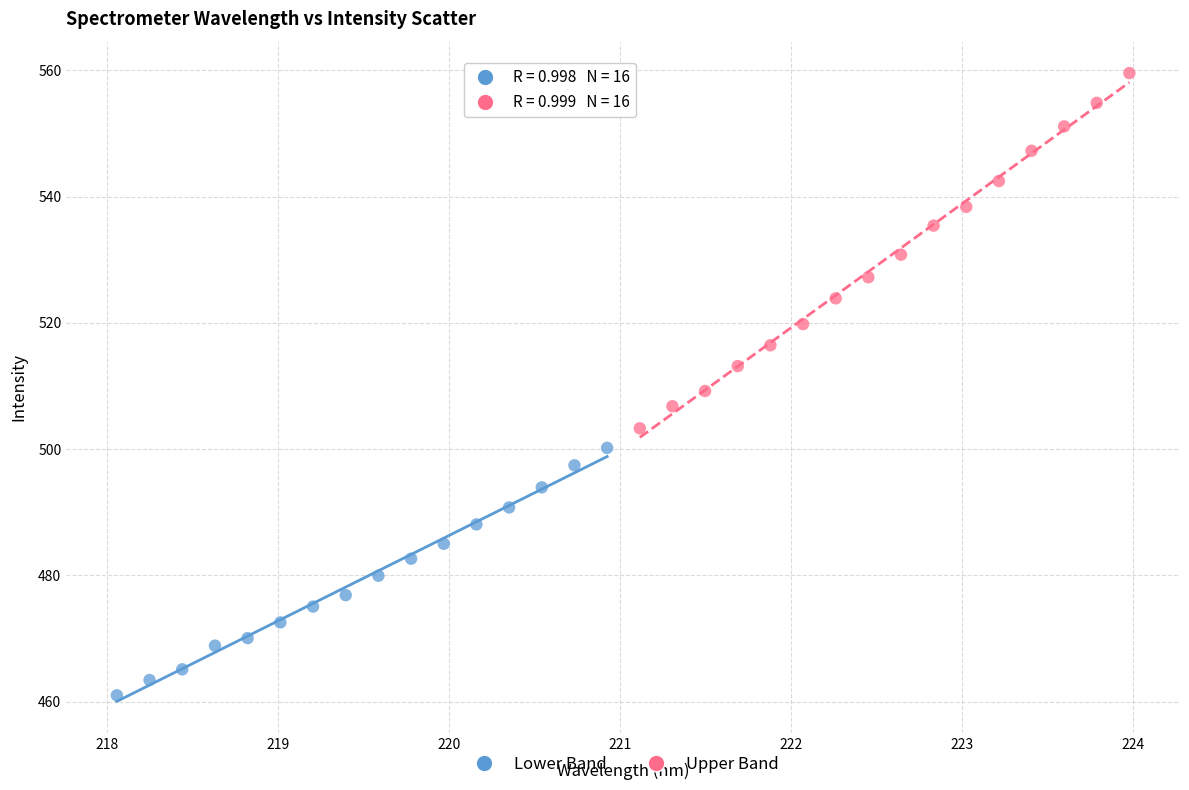

Which series reaches the maximum Y coordinate?

Upper Band